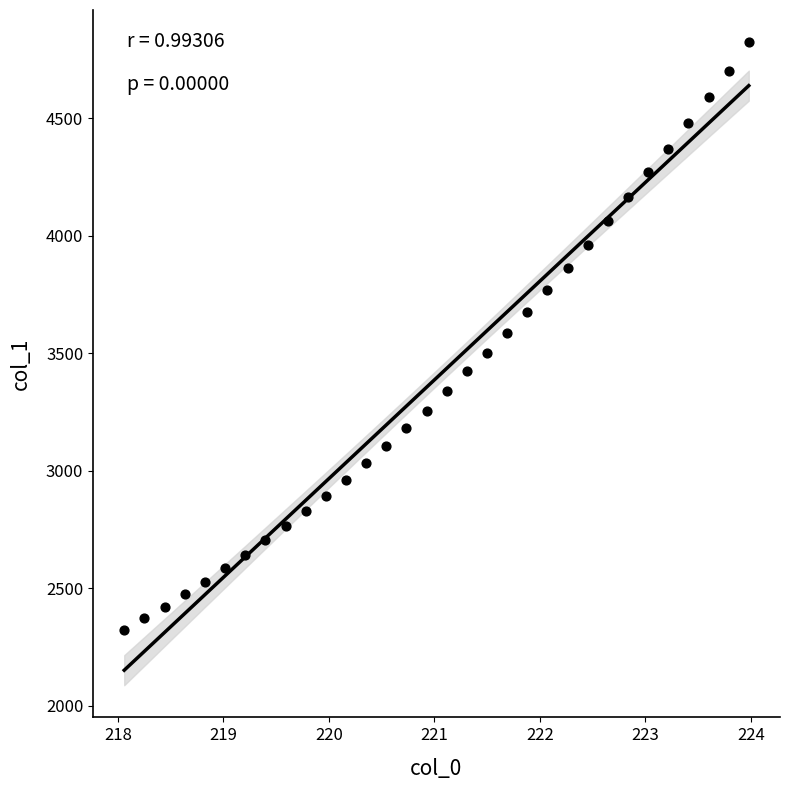

What is the range of Y values (max minus min)?

2501.9